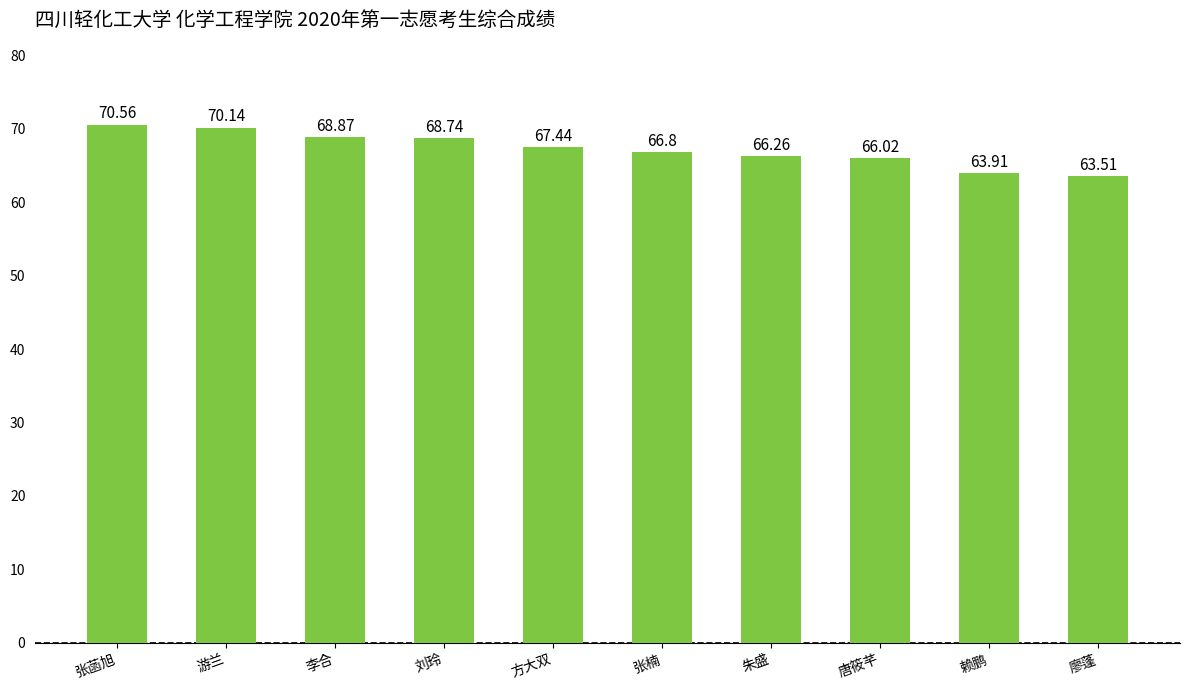

At which category does the chart reach its peak across all series?

张菡旭